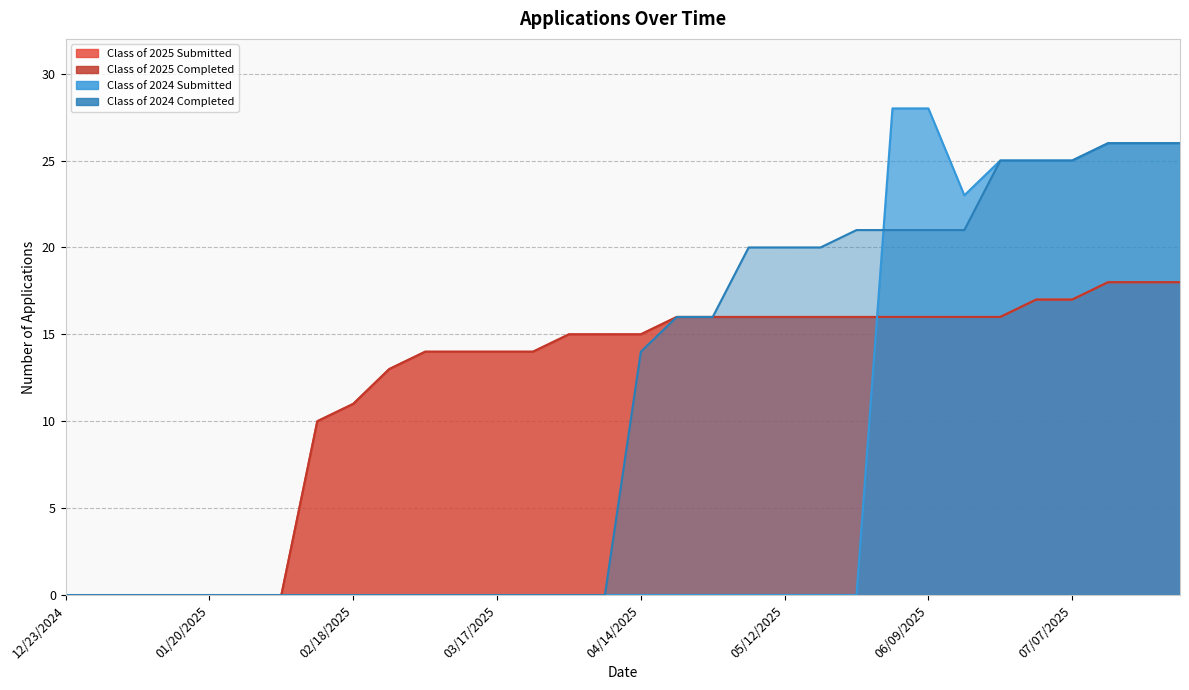

After their last crossing, which series has the higher values: Class of 2025 Completed or Class of 2024 Submitted?

Class of 2024 Submitted